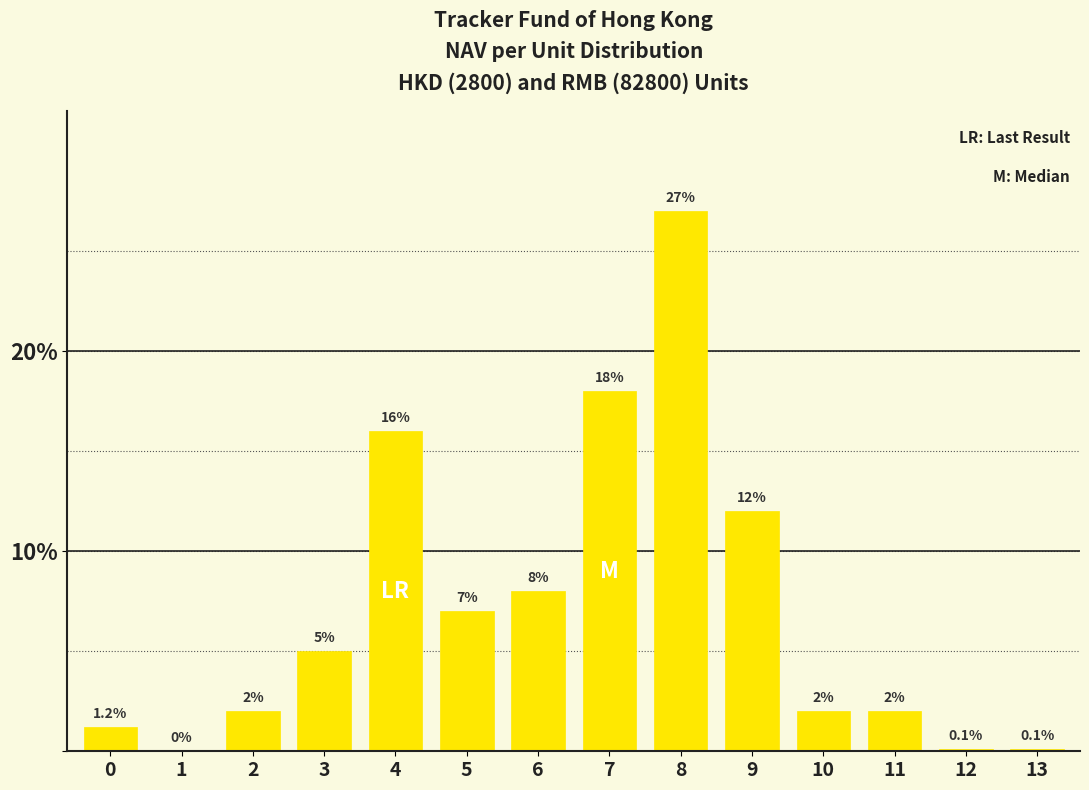

Reading left to right, what are all the values shown in this chart?

0=1.2	1=0.0	2=2.0	3=5.0	4=16.0	5=7.0	6=8.0	7=18.0	8=27.0	9=12.0	10=2.0	11=2.0	12=0.1	13=0.1